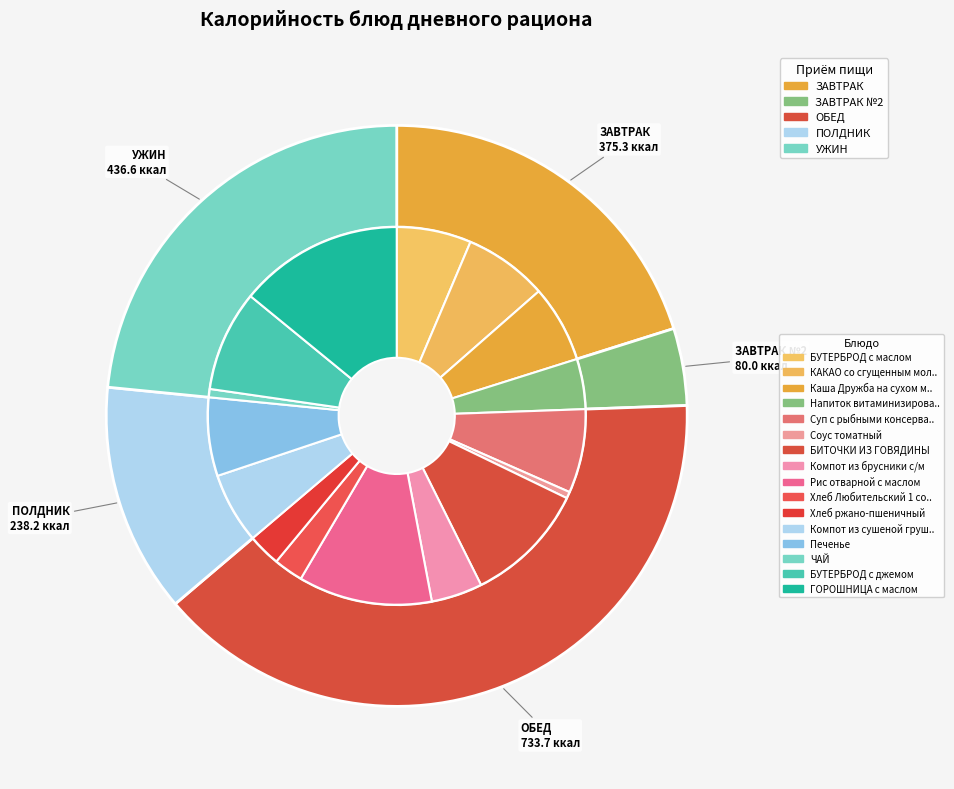

Rank the categories by value from lowest to highest.

Соус томатный, ЧАЙ, Хлеб Любительский 1 сорт, Хлеб ржано-пшеничный, Напиток витаминизированный Витошка, Компот из брусники с/м, Компот из сушеной груши, БУТЕРБРОД с маслом, Каша Дружба на сухом молоке, Печенье, КАКАО со сгущенным молоком, Суп с рыбными консервами, БУТЕРБРОД с джемом, БИТОЧКИ ИЗ ГОВЯДИНЫ, Рис отварной с маслом, ГОРОШНИЦА c маслом